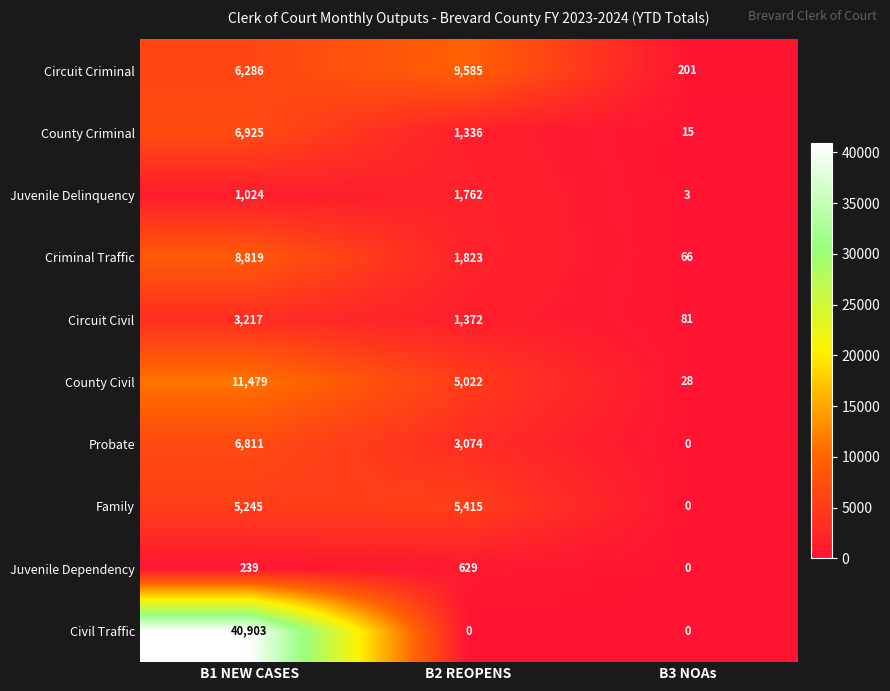

The value of Circuit Criminal at B2 REOPENS is 9585. True or false?

True